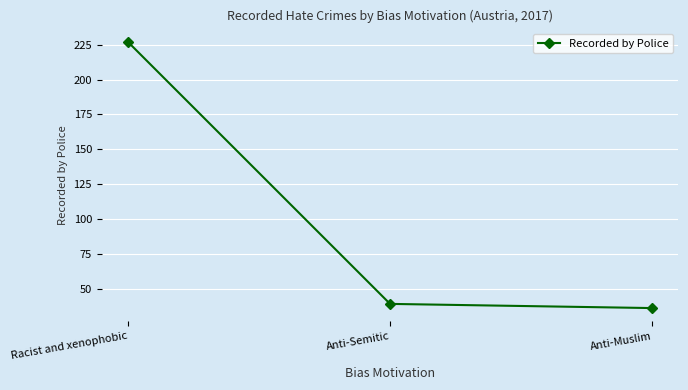

What is the label of the 2nd point from the right?

Anti-Semitic